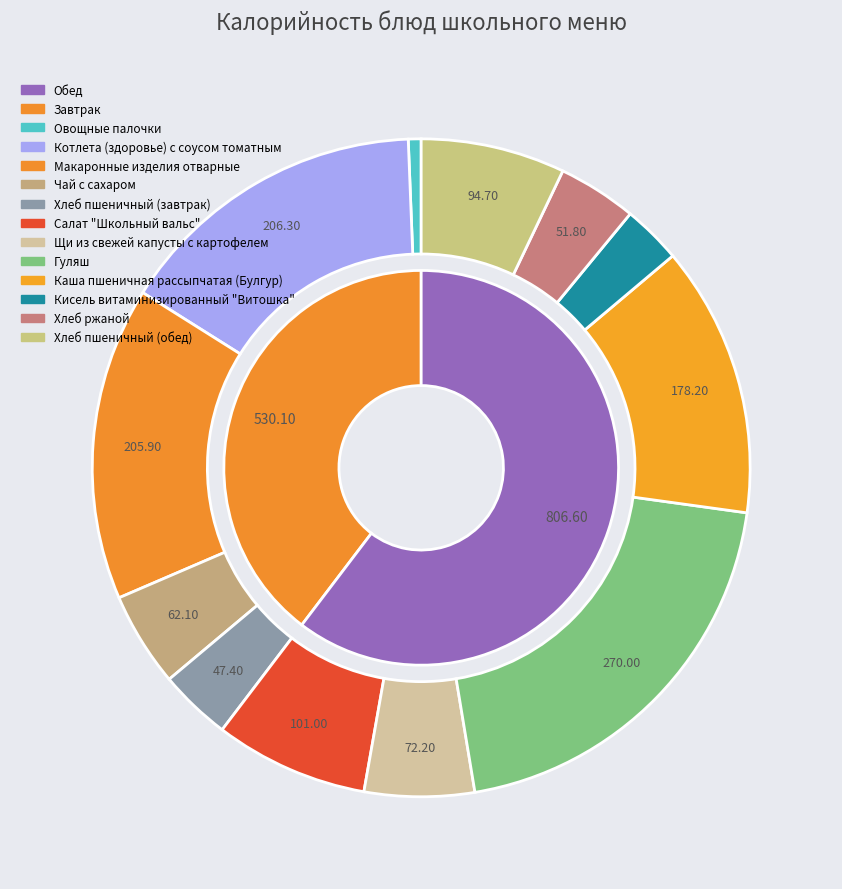

The Котлета (здоровье) с соусом томатным slice represents 29% of the pie. True or false?

False